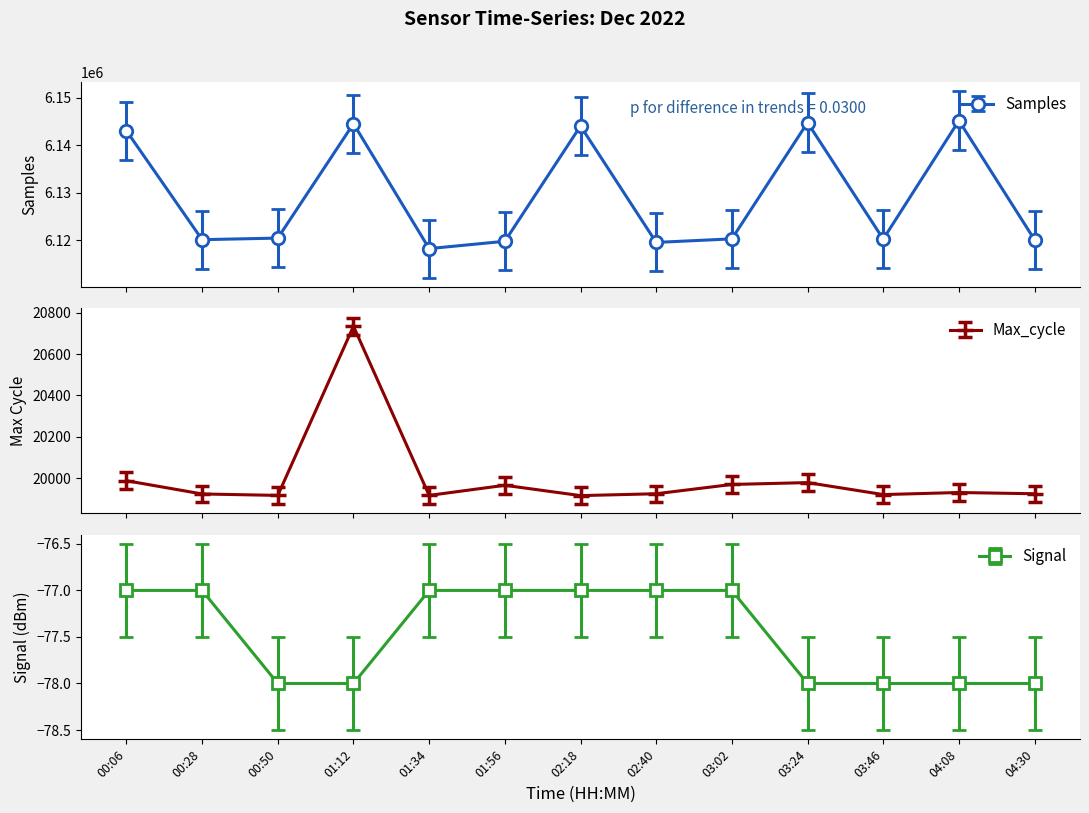

Reading right to left, extract all data points from this chart.

Samples: 6120044	6145163	6120194	6144743	6120245	6119498	6144030	6119736	6118193	6144525	6120407	6120077	6143020
Max_cycle: 19924	19930	19920	19978	19969	19924	19915	19965	19916	20735	19916	19923	19987
Signal: -78	-78	-78	-78	-77	-77	-77	-77	-77	-78	-78	-77	-77